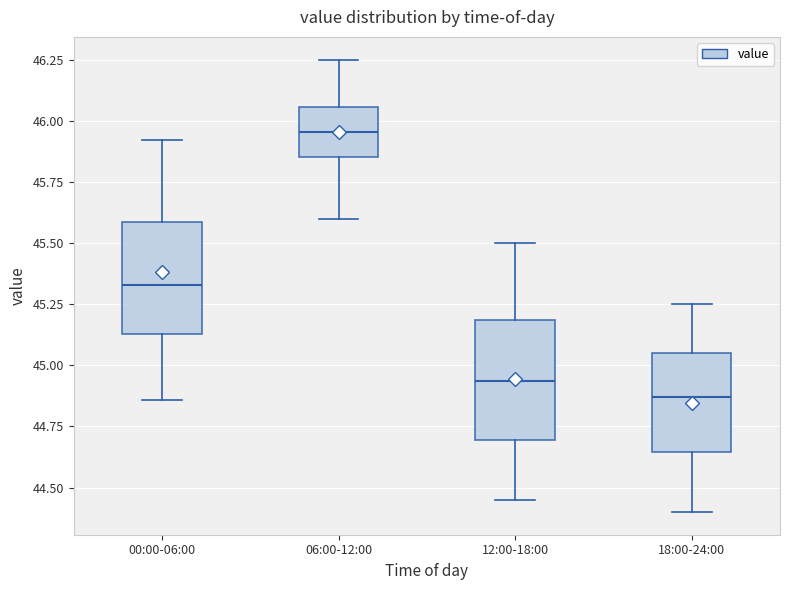

Which box's median line is the highest?

06:00-12:00